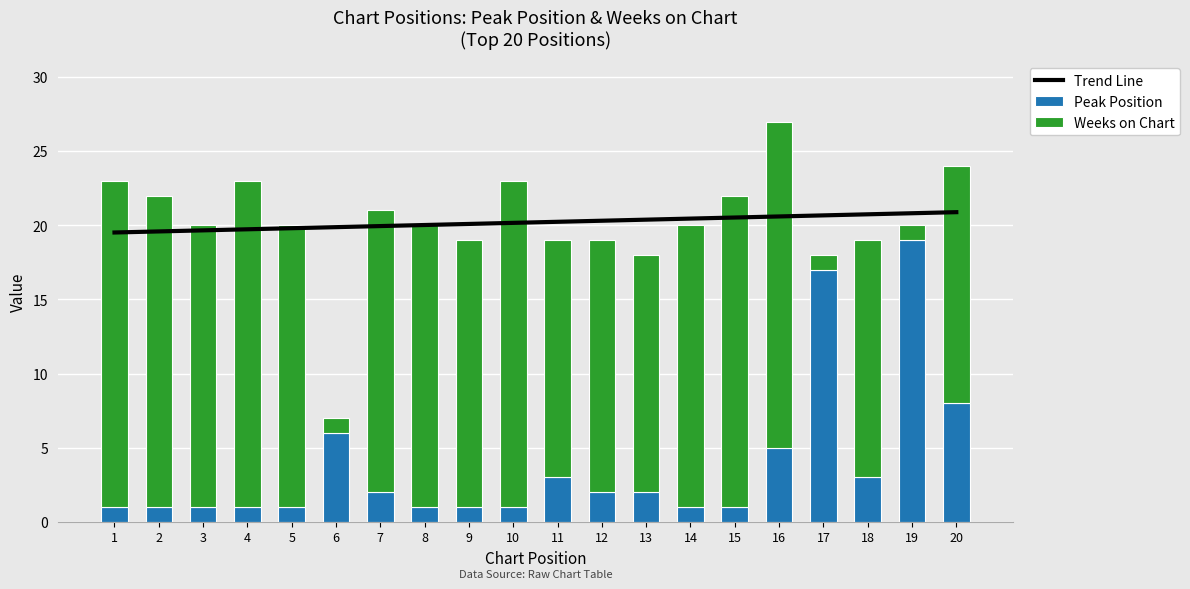

Which series has the widest spread of values?

Weeks on Chart